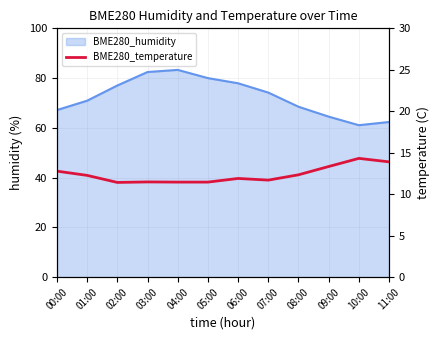

Does the chart have visible grid lines?

Yes